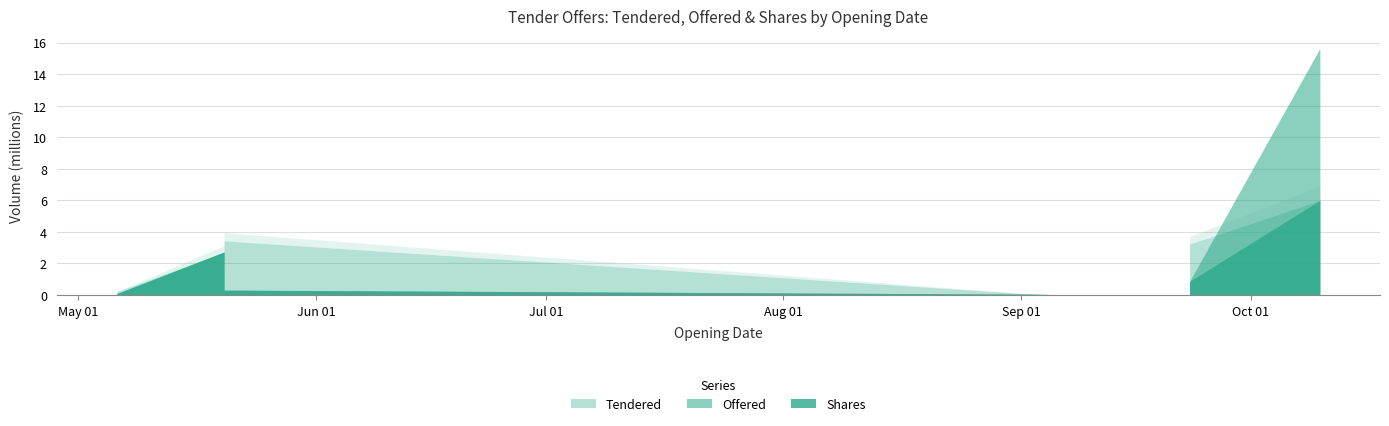

At how many categories does at least one series exceed 7458706?

1